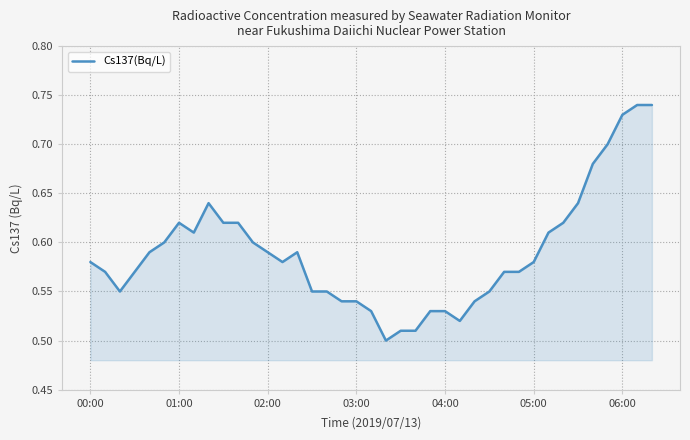

How many lines are shown in the chart?

1